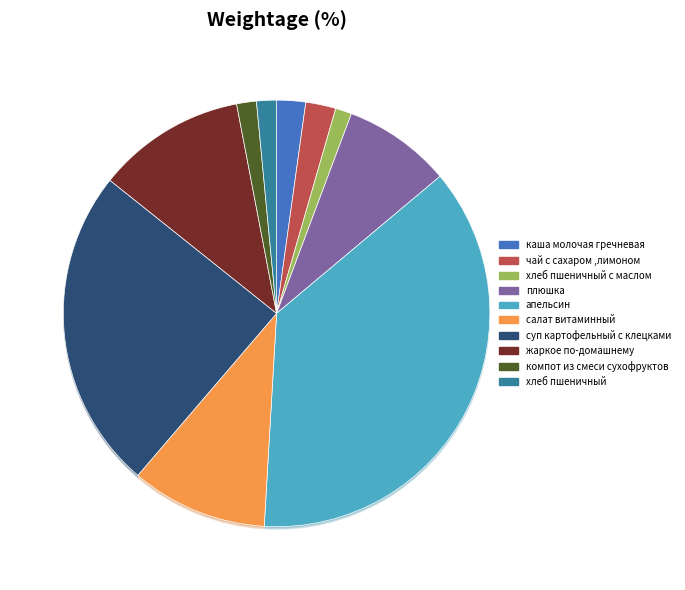

What percentage is the салат витаминный slice, to the nearest percent?

10%